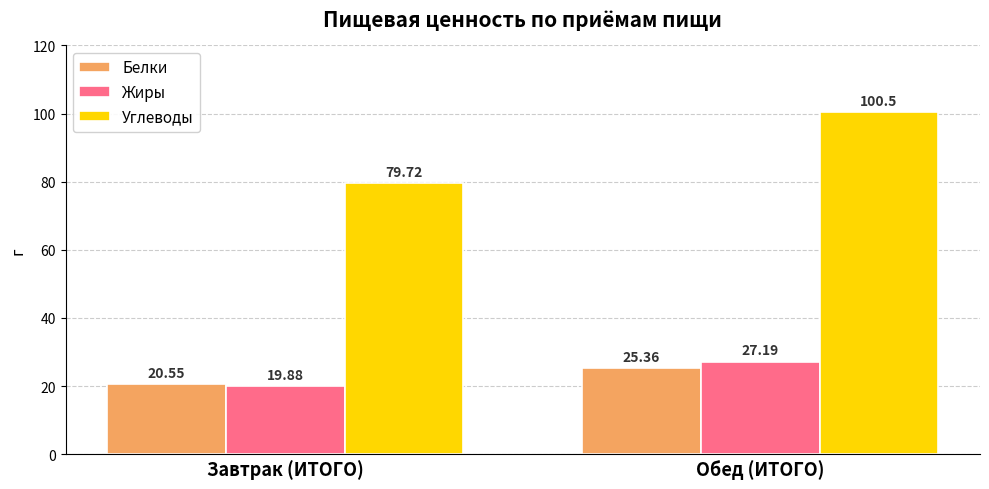

Rank the series by their maximum value, from lowest to highest.

Белки, Жиры, Углеводы